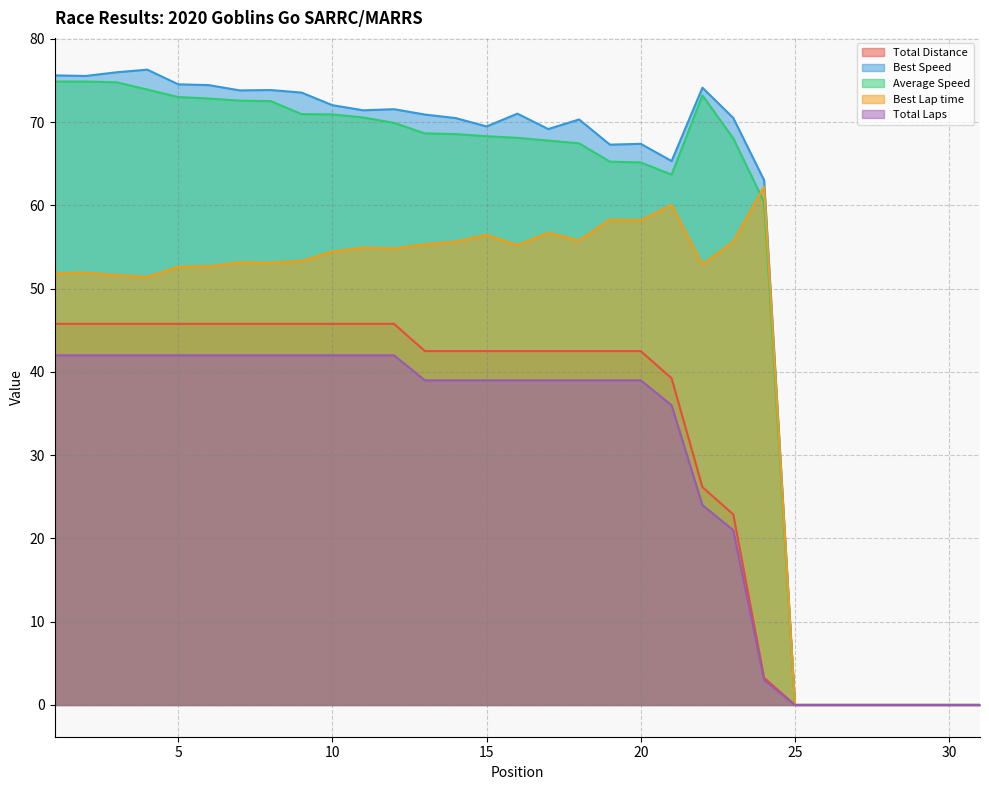

What are all the series names shown in the legend?

Total Distance, Best Speed, Average Speed, Best Lap time, Total Laps